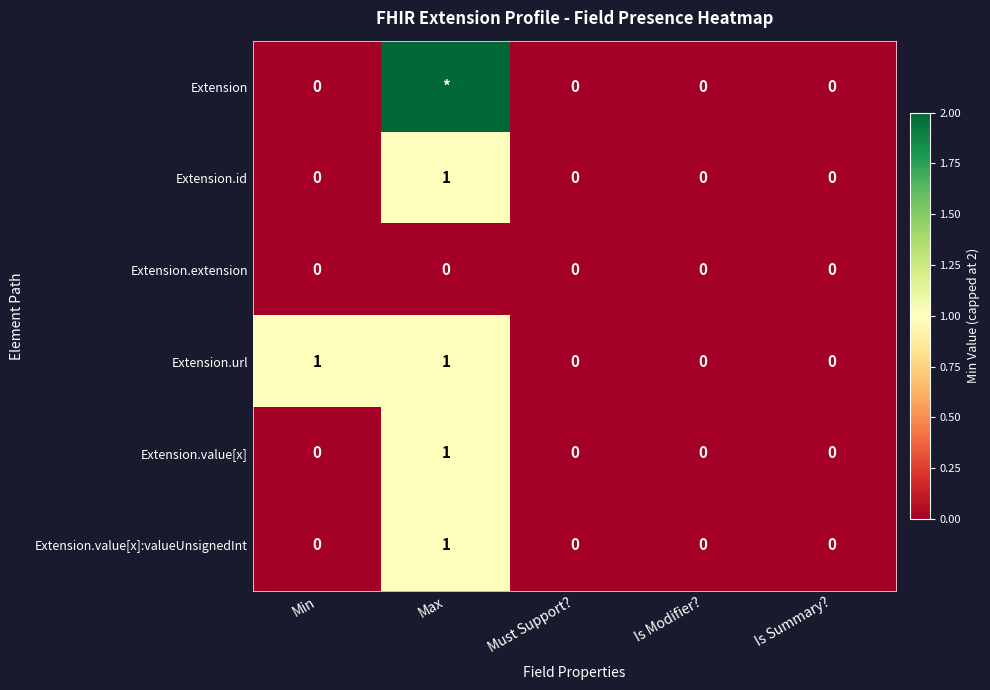

Which series changed the most between Min and Must Support??

Extension.url